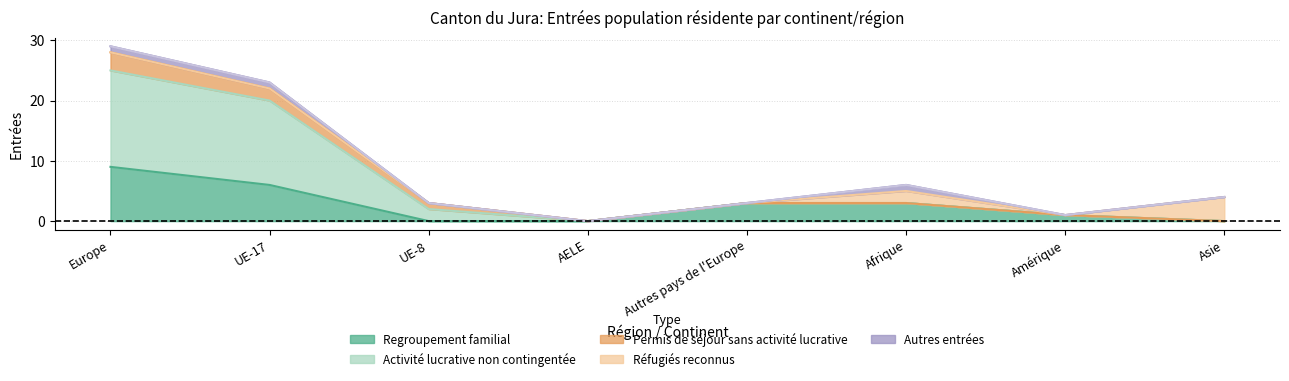

True or false: Autres entrées and Activité lucrative non contingentée cross at least once.

False